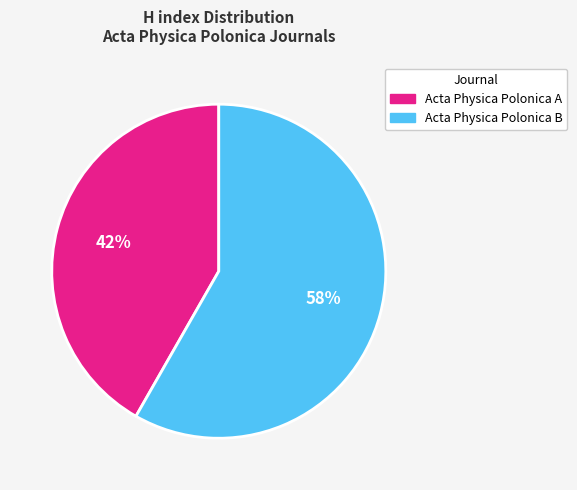

Count the number of slices in the pie.

2